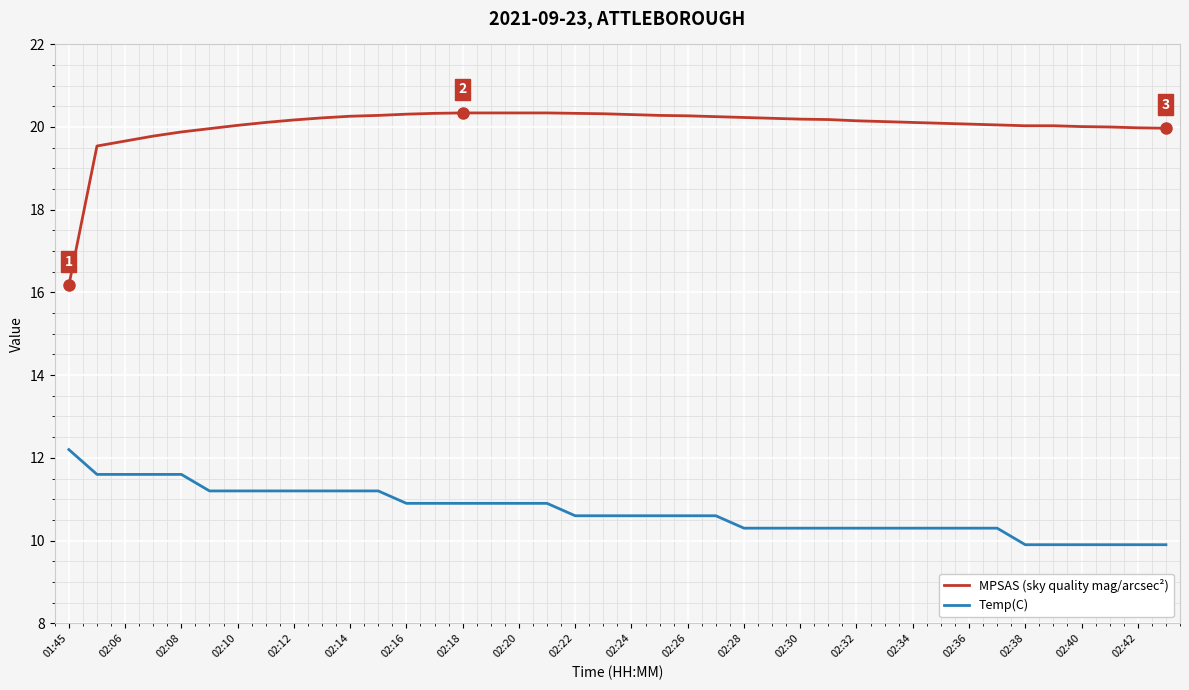

True or false: MPSAS (sky quality mag/arcsec²) and Temp(C) intersect in this chart.

False